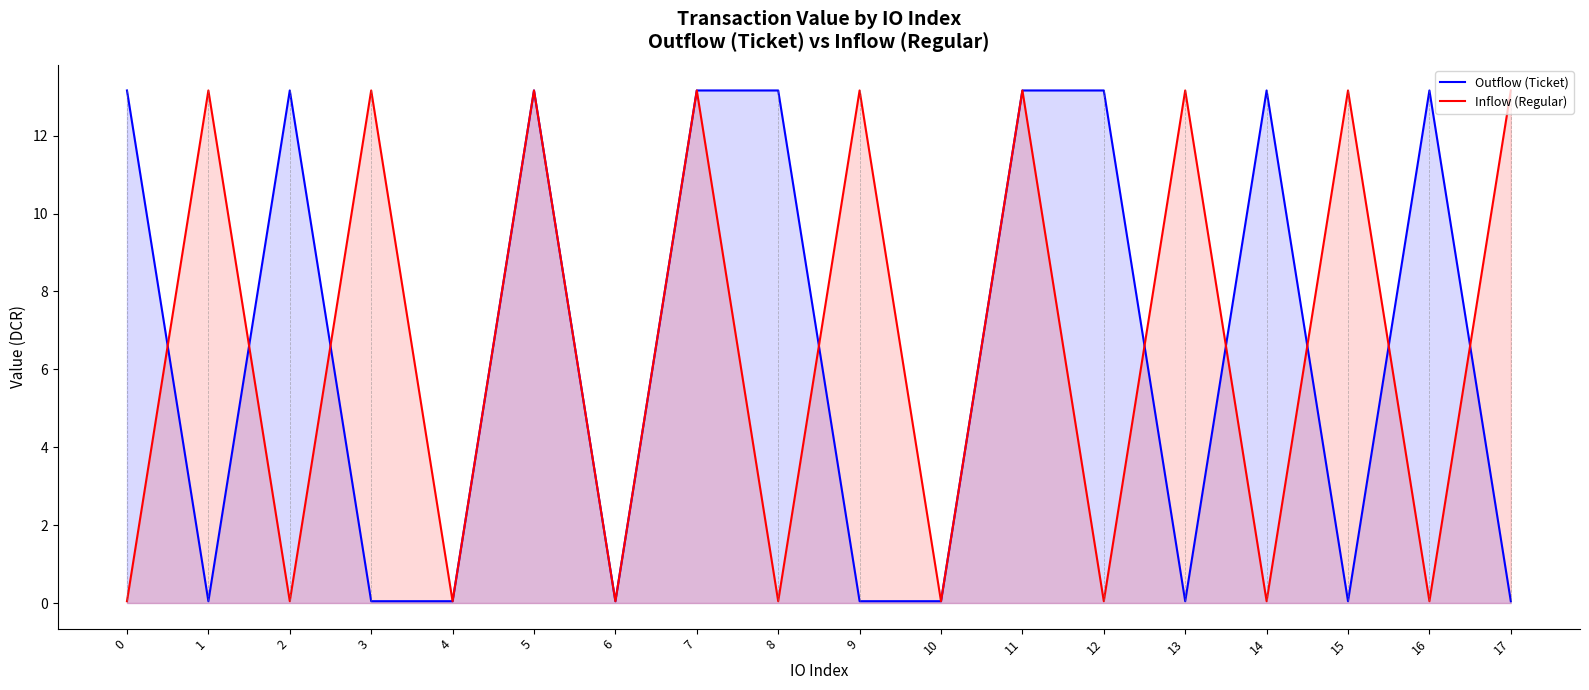

Which series has the largest range (max minus min)?

Outflow (Ticket)